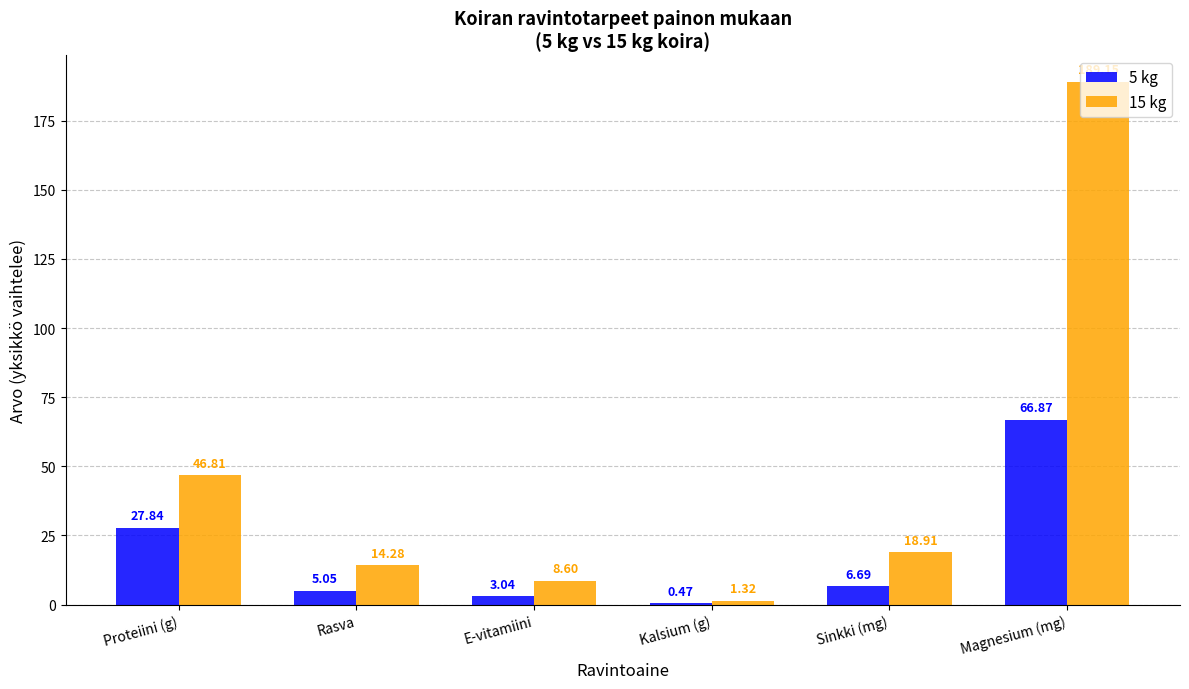

Which series has the largest total across all categories?

15 kg